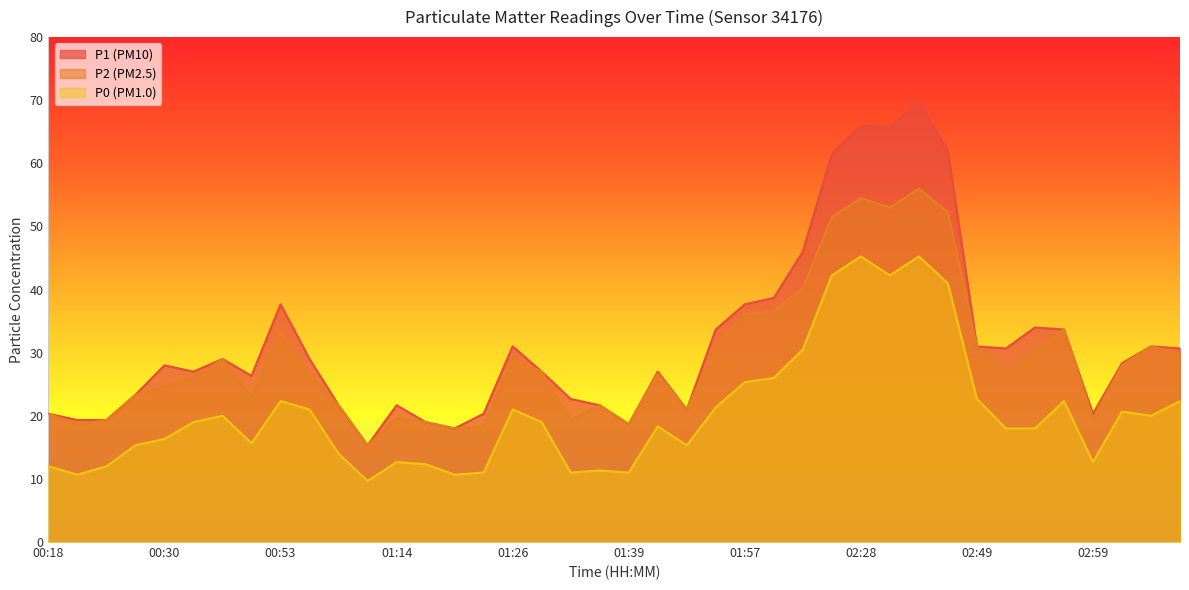

What is the minimum value for P0?

9.7